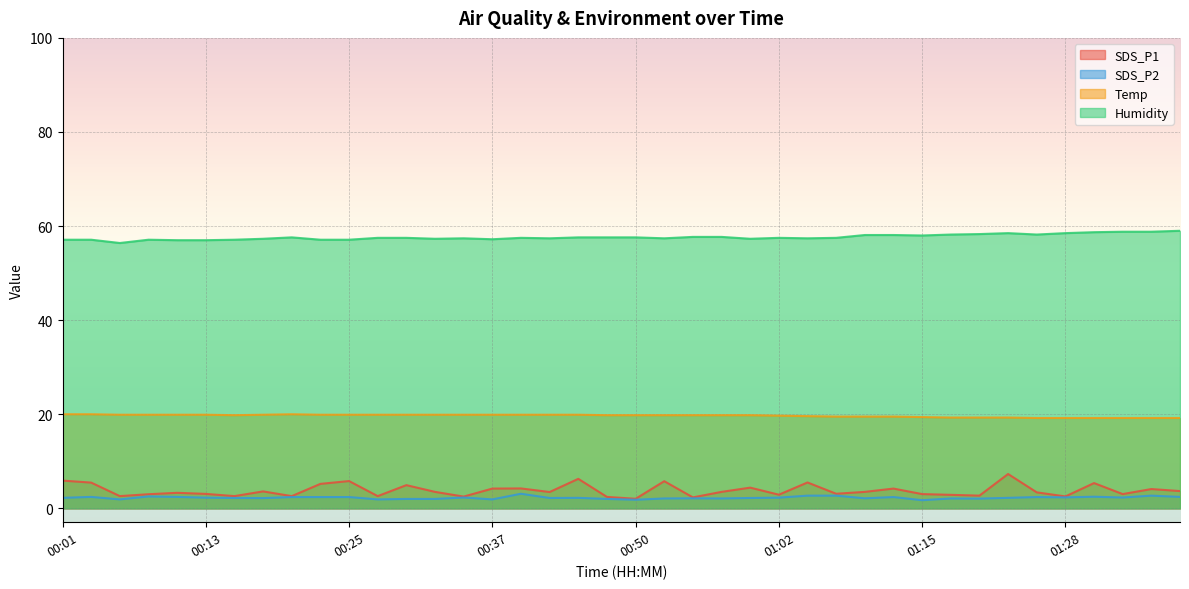

At which category is the sum across all series the highest?

01:23